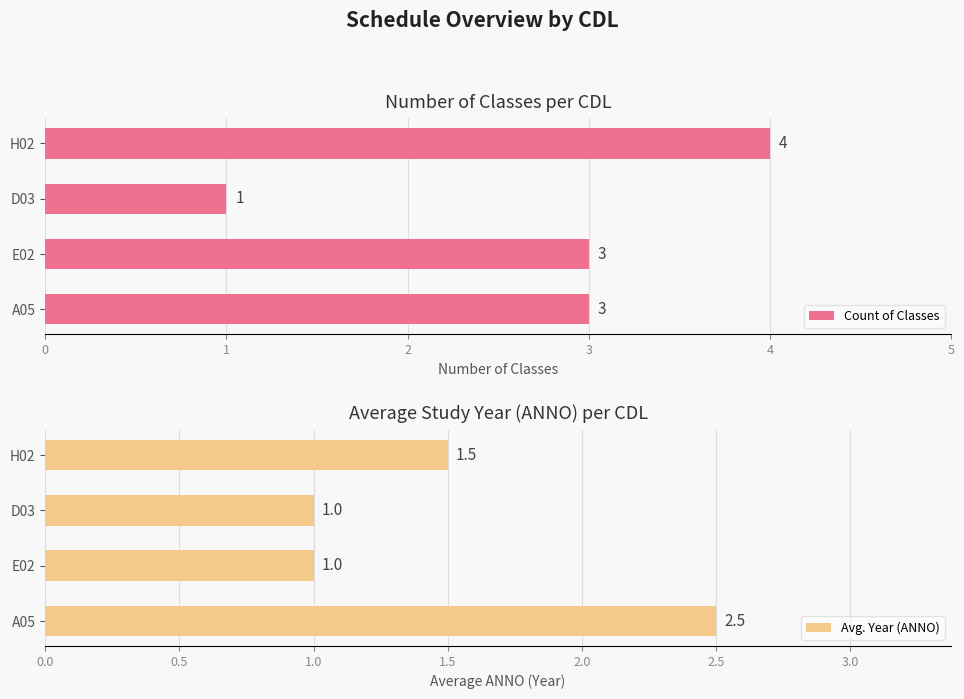

Which series has the largest total across all categories?

Count of Classes